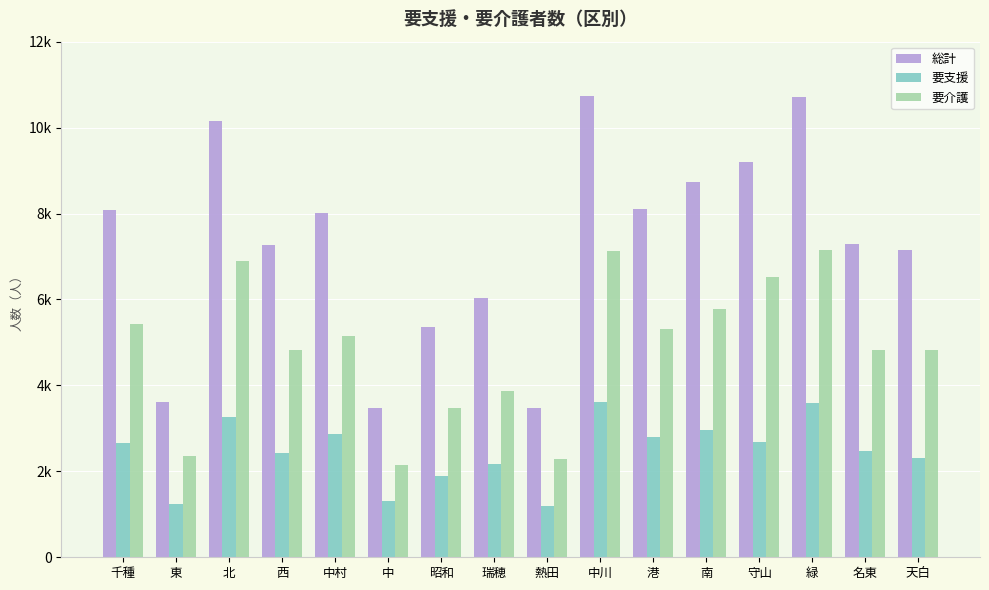

What are all the series names shown in the legend?

総計, 要支援, 要介護